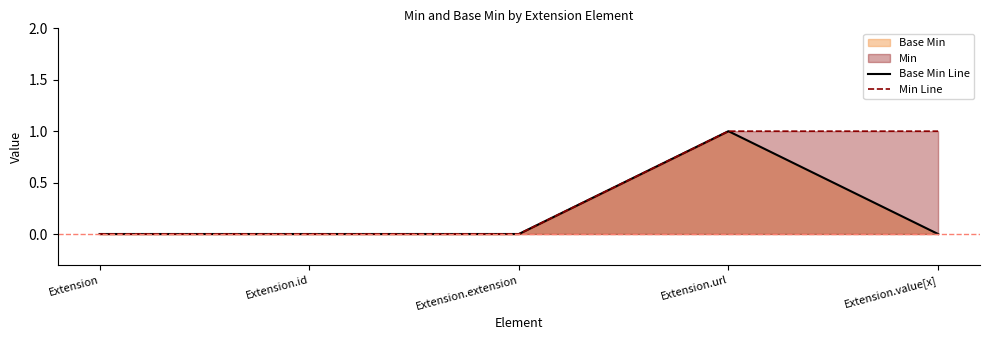

Is the value of Min Line at Extension.extension greater than the value of Base Min Line at Extension.extension?

No